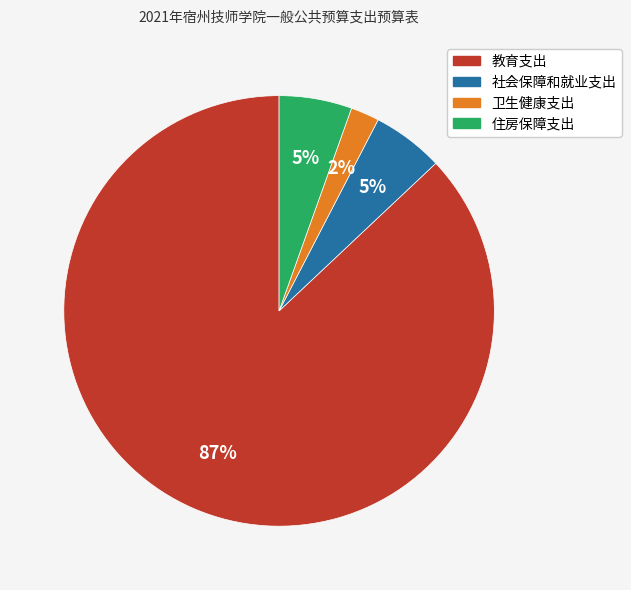

Approximately how many times larger is the value at 住房保障支出 compared to 社会保障和就业支出?

1.0